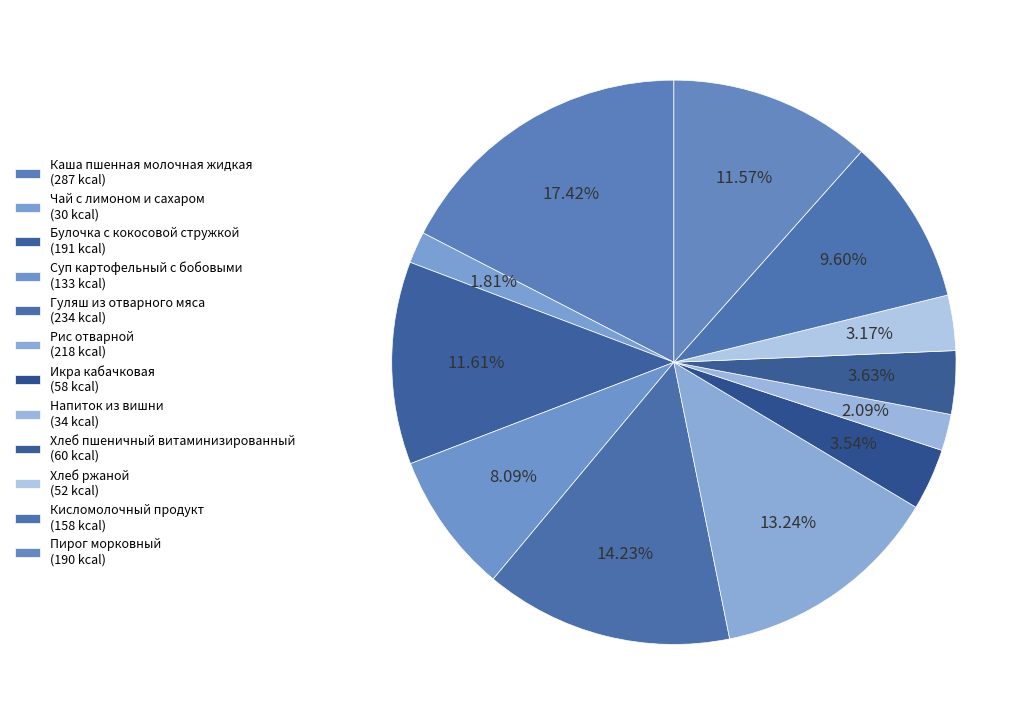

Count the number of slices in the pie.

12